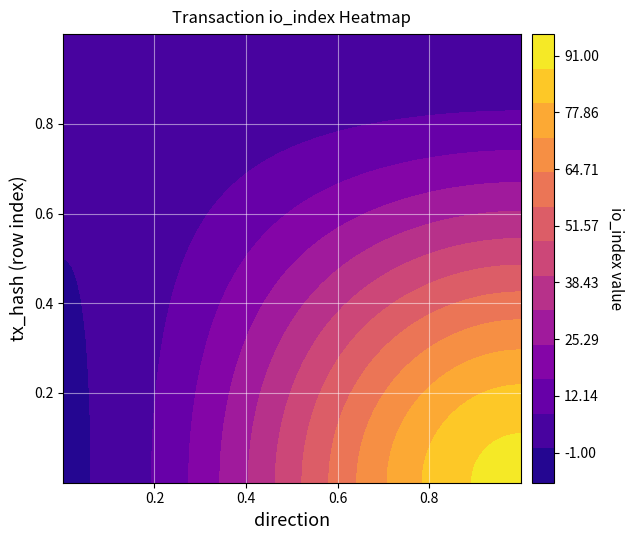

True or false: b7a8452368195ecb2153e5355f1c269164685bc has a value of 0 at 0.

False